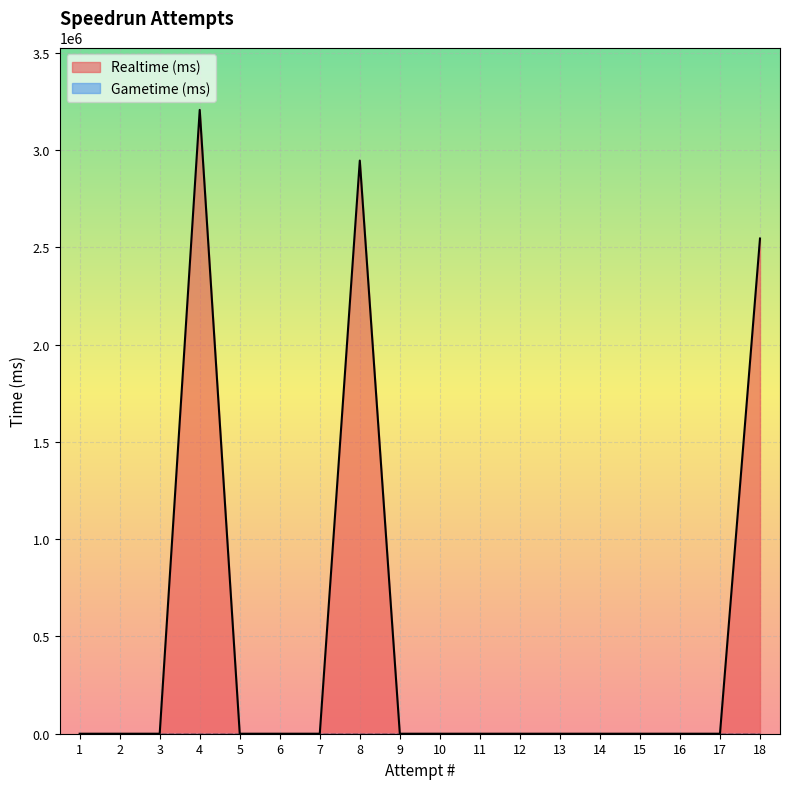

Rank the series at 17 from lowest to highest value.

Realtime (ms), Gametime (ms)